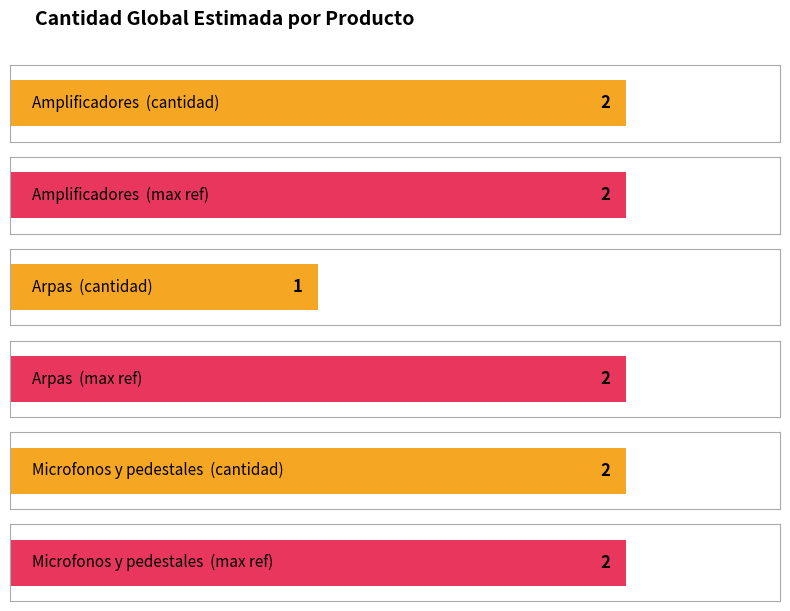

Approximately how many times larger is the value at Amplificadores compared to Arpas?

2.0